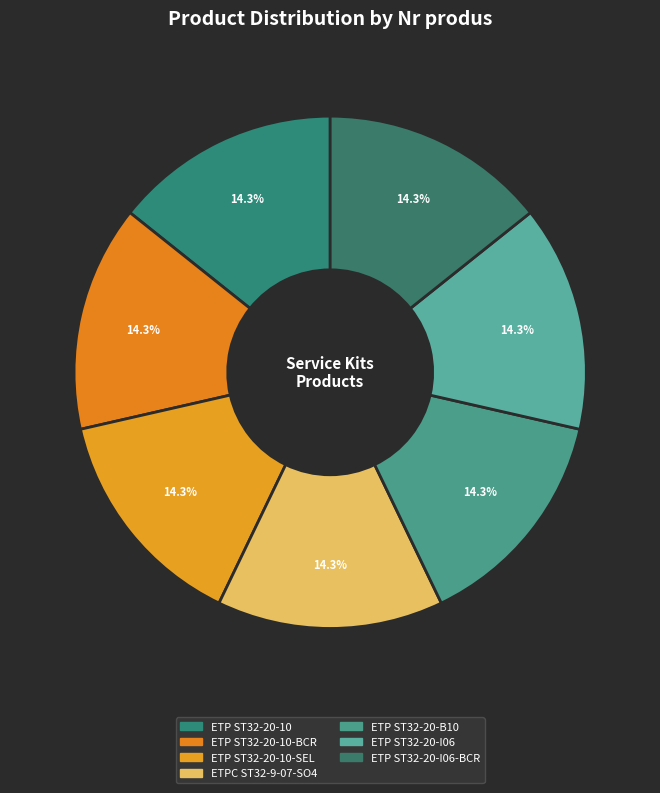

Is there a majority slice in this chart?

No